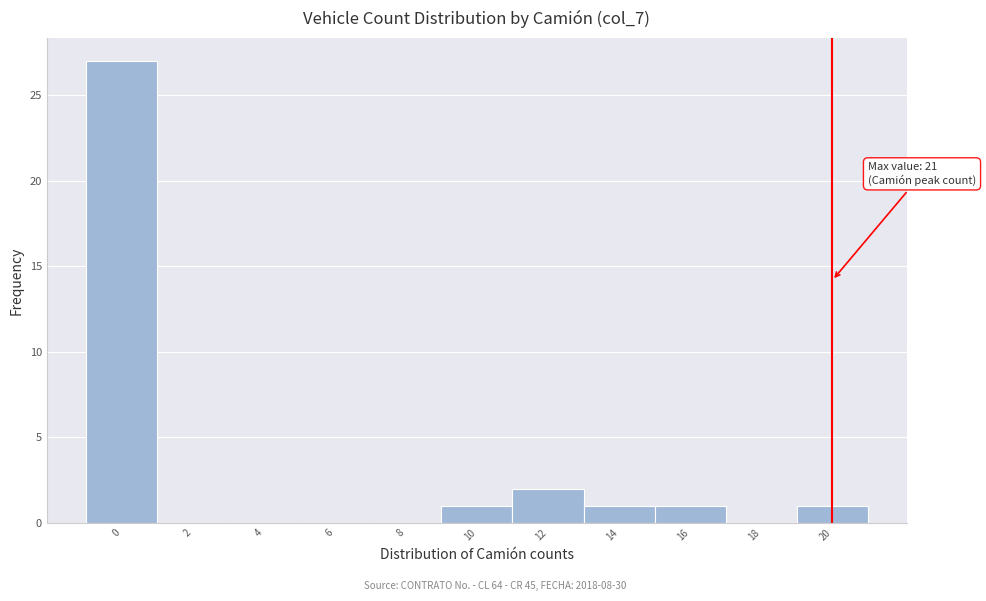

Reading left to right, what are all the values shown in this chart?

0=27	2=0	4=0	6=0	8=0	10=1	12=2	14=1	16=1	18=0	20=1